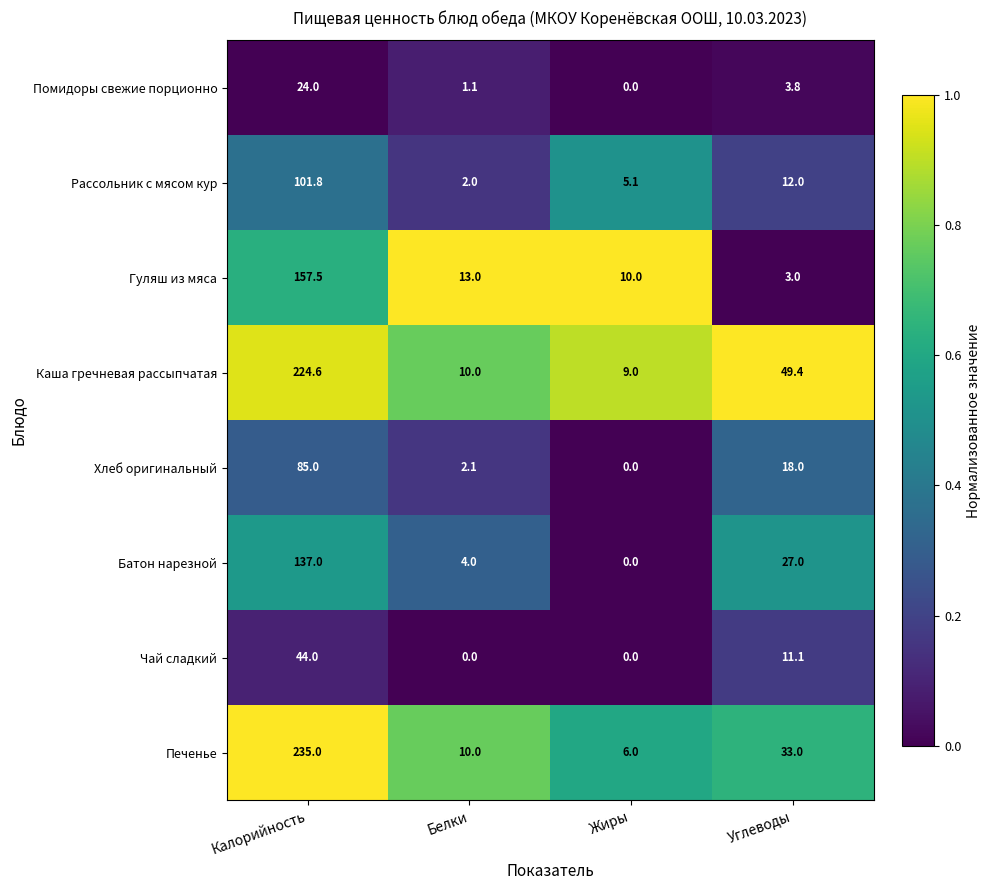

At how many categories does at least one series exceed 0?

4